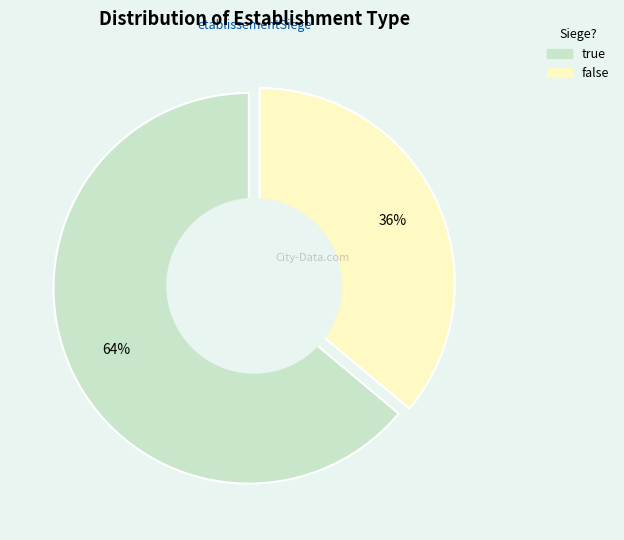

Count the number of slices in the pie.

2